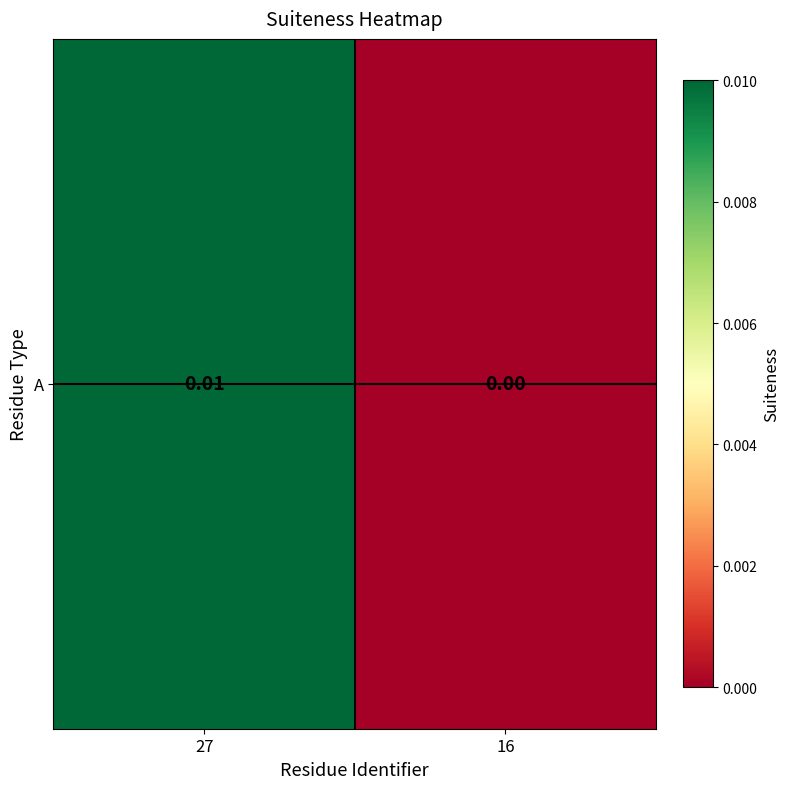

Count the number of data series in this chart.

1